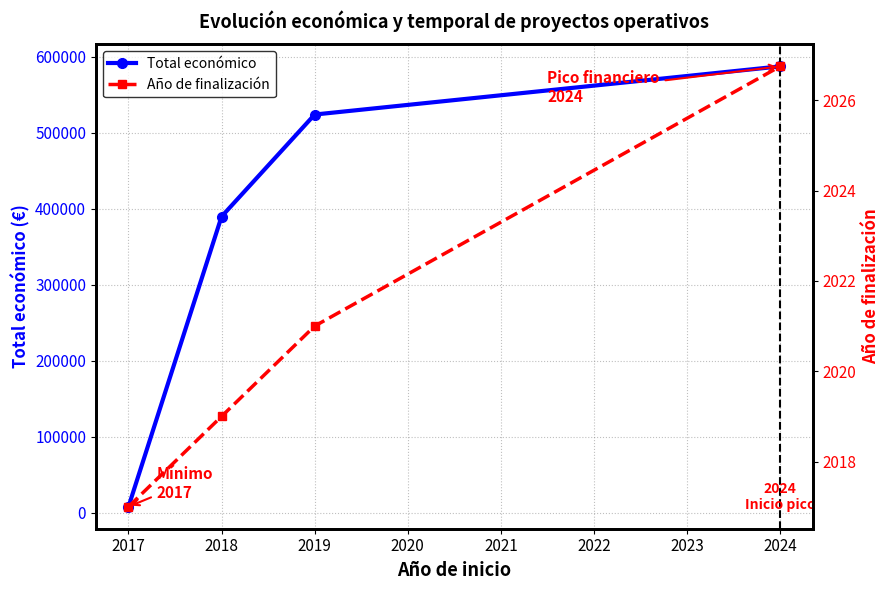

What is the average value of the Total económico series?

377306.8